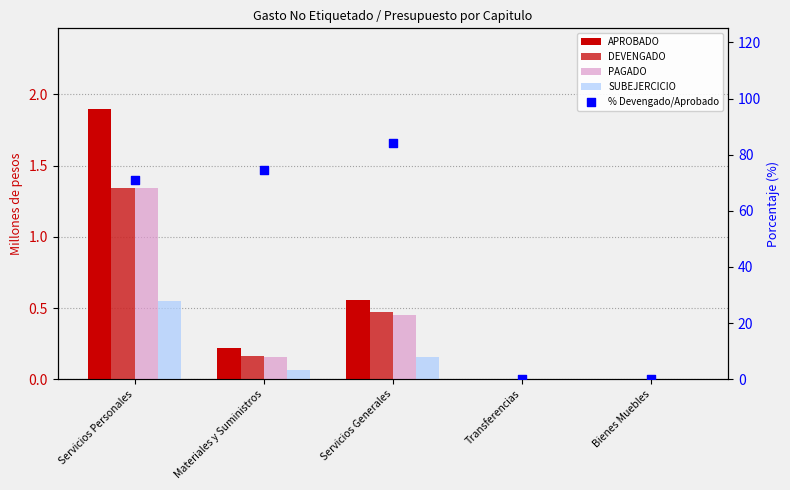

At how many categories does at least one series exceed 10?

3